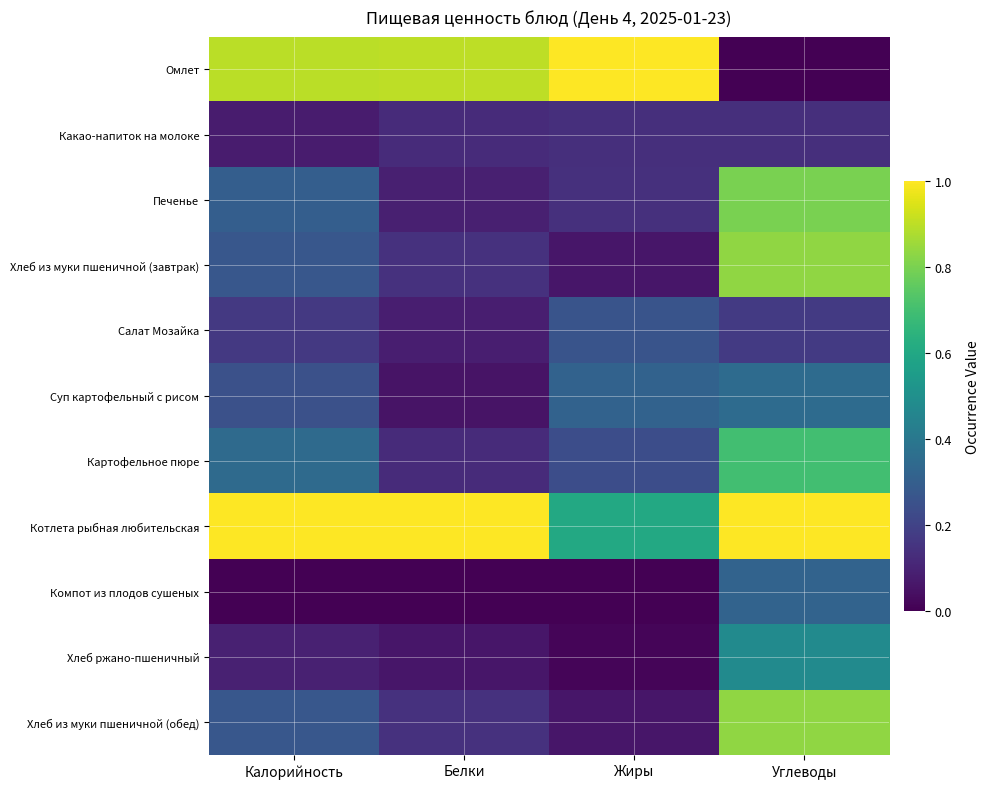

Which has a higher value, Калорийность or Углеводы?

Калорийность